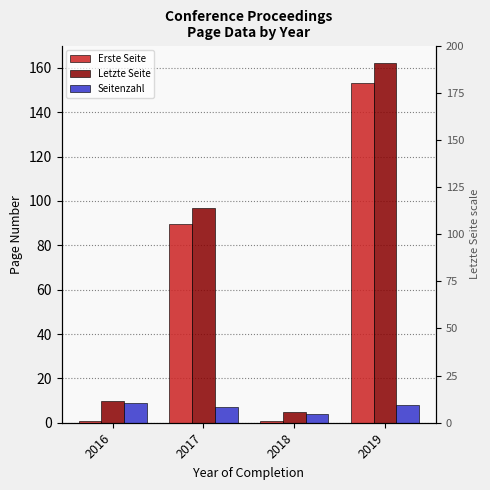

Where does the Letzte Seite series first go above 96?

2017